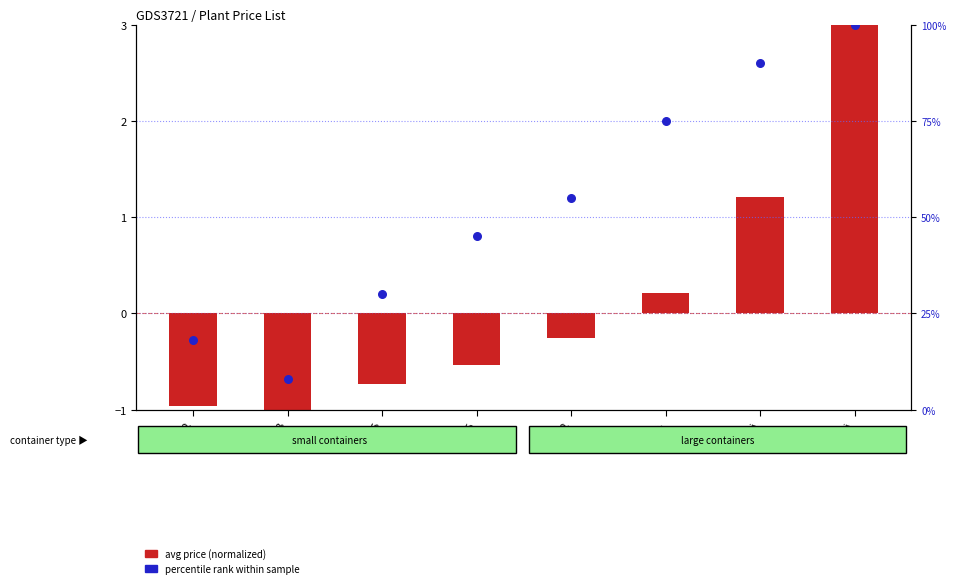

Which series has the widest spread of Y values?

percentile rank within sample